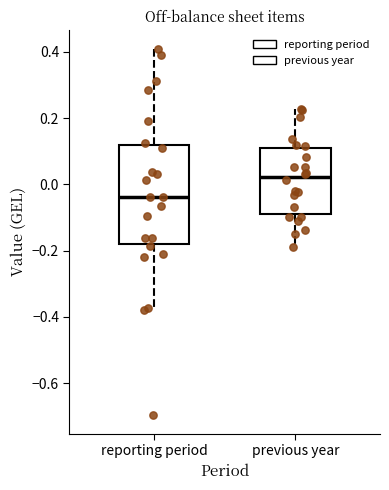

Which box is the tallest, from its lower edge to its upper edge?

reporting period